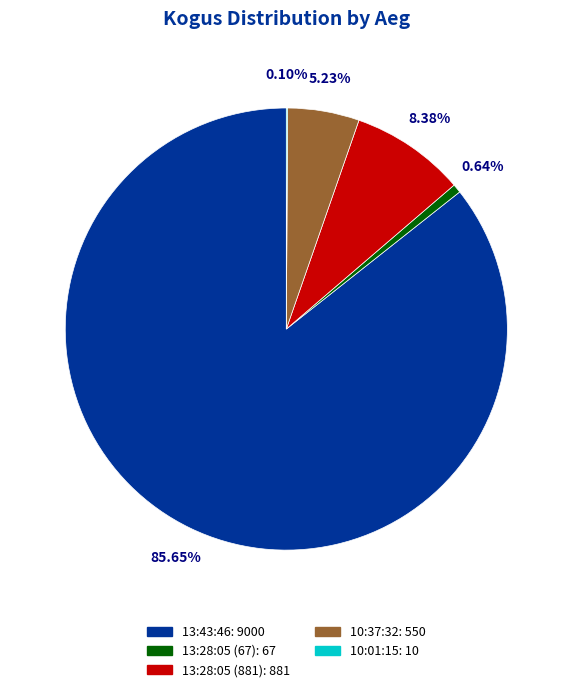

To the nearest percent, what is the combined percentage of 13:28:05 (67) and 13:43:46?

86%